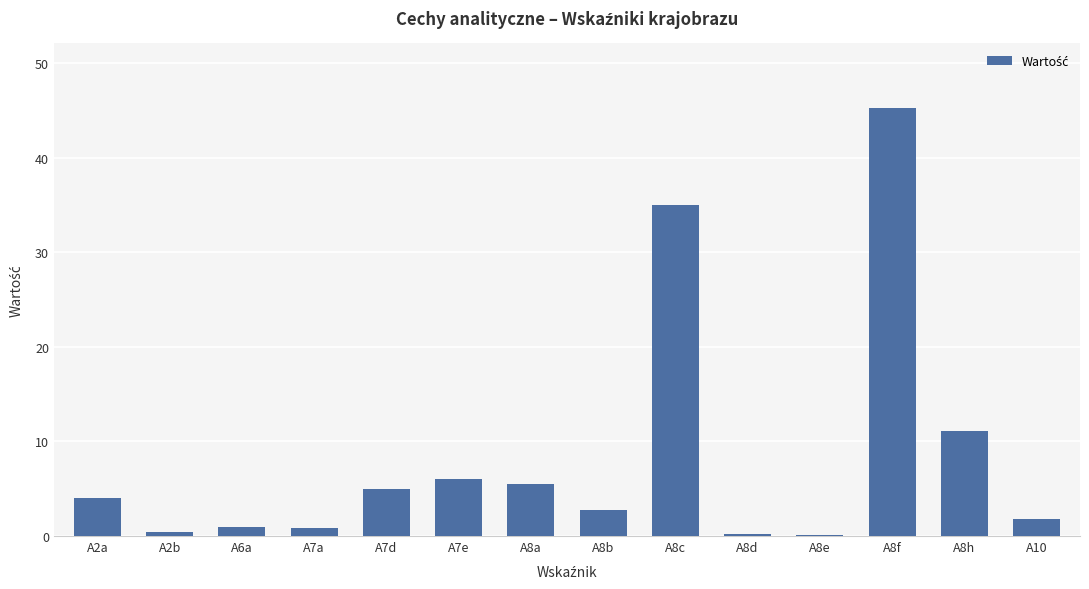

What is the difference between the values at A8a and A10?

3.7